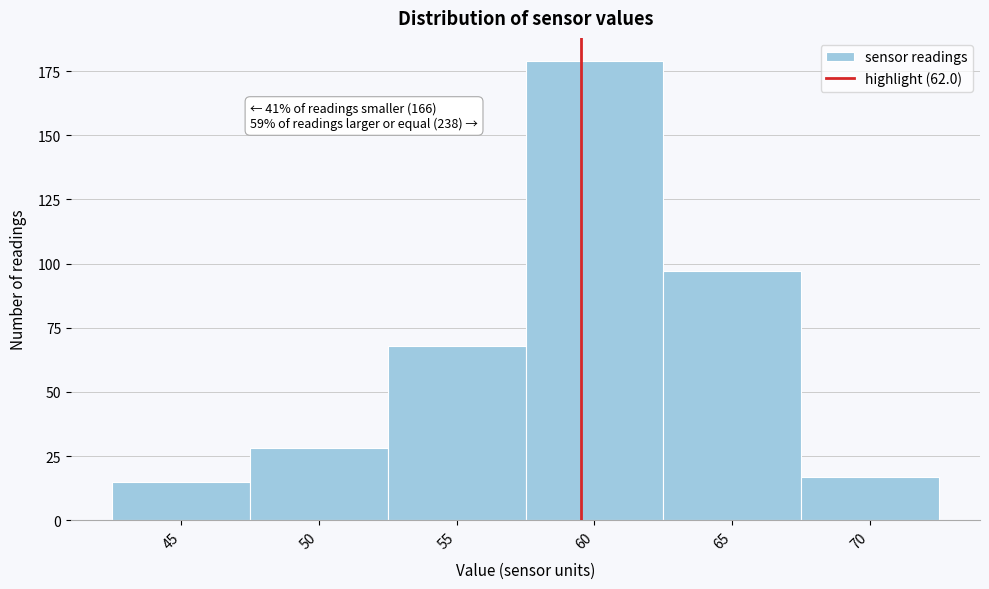

Reading left to right, extract all data points from this chart.

15	28	68	179	97	17